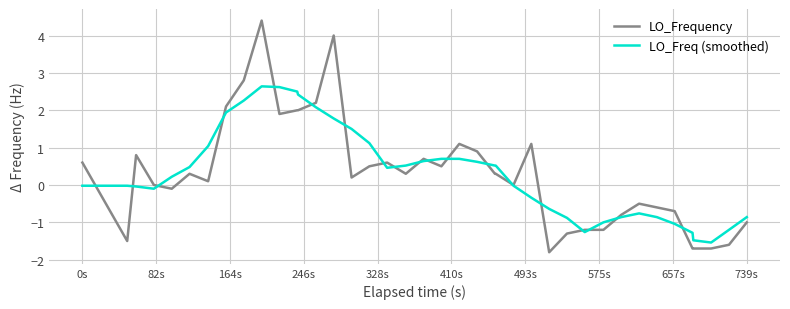

Which series has the widest spread of values?

LO_Frequency